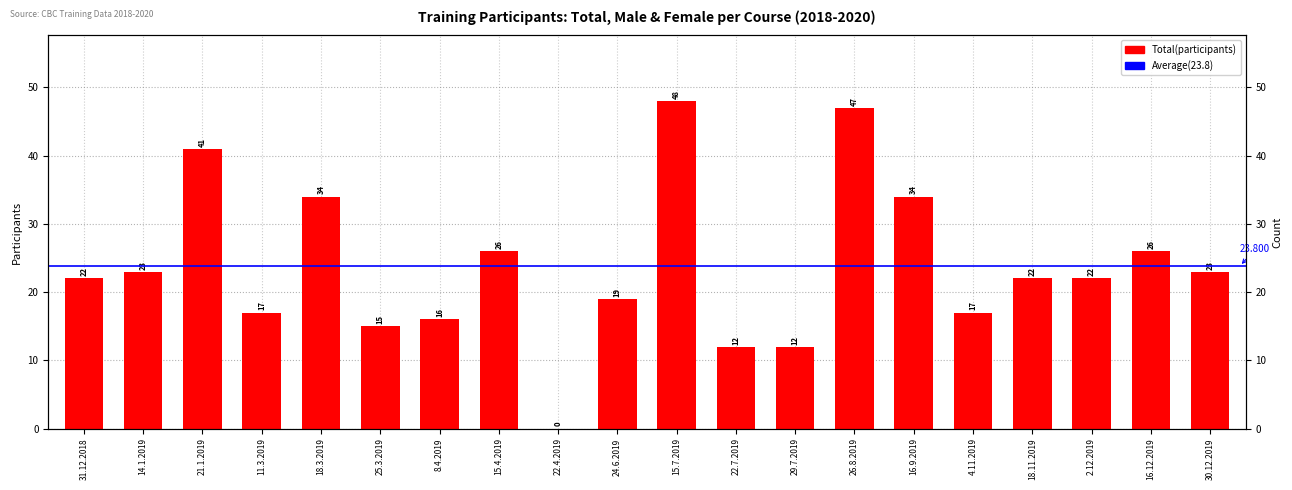

How many bars are there in total?

20